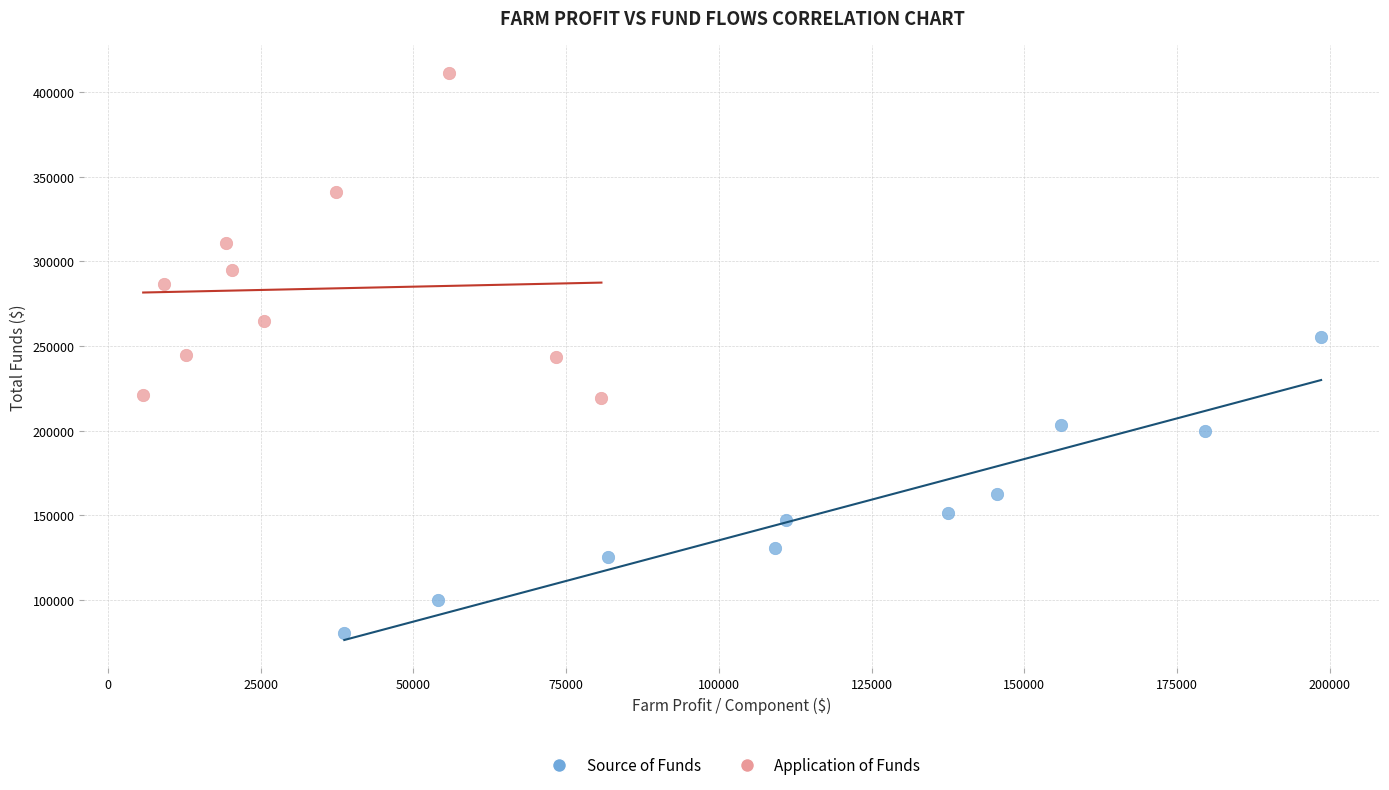

Which series contains the highest Y value?

Application of Funds